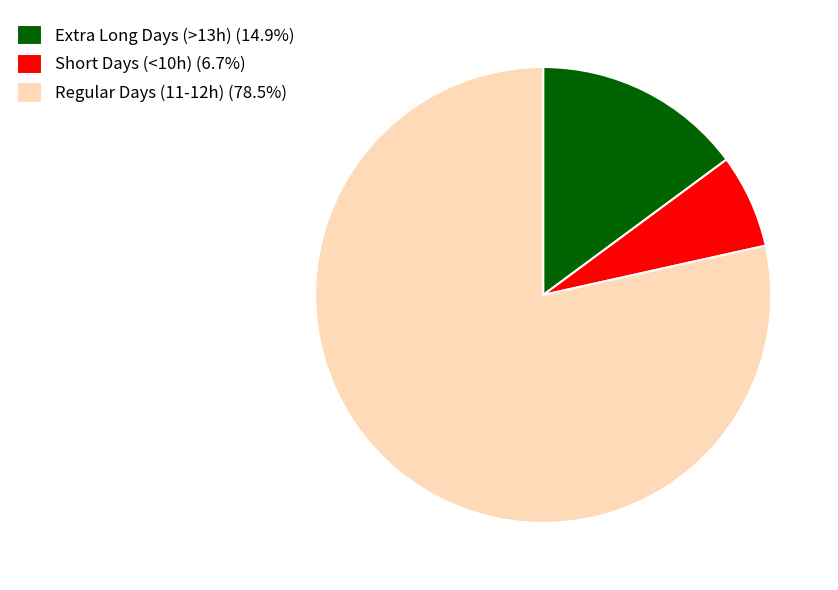

What is the ratio of the value at Short Days (<10h) (6.7%) to the value at Extra Long Days (>13h) (14.9%)?

0.4